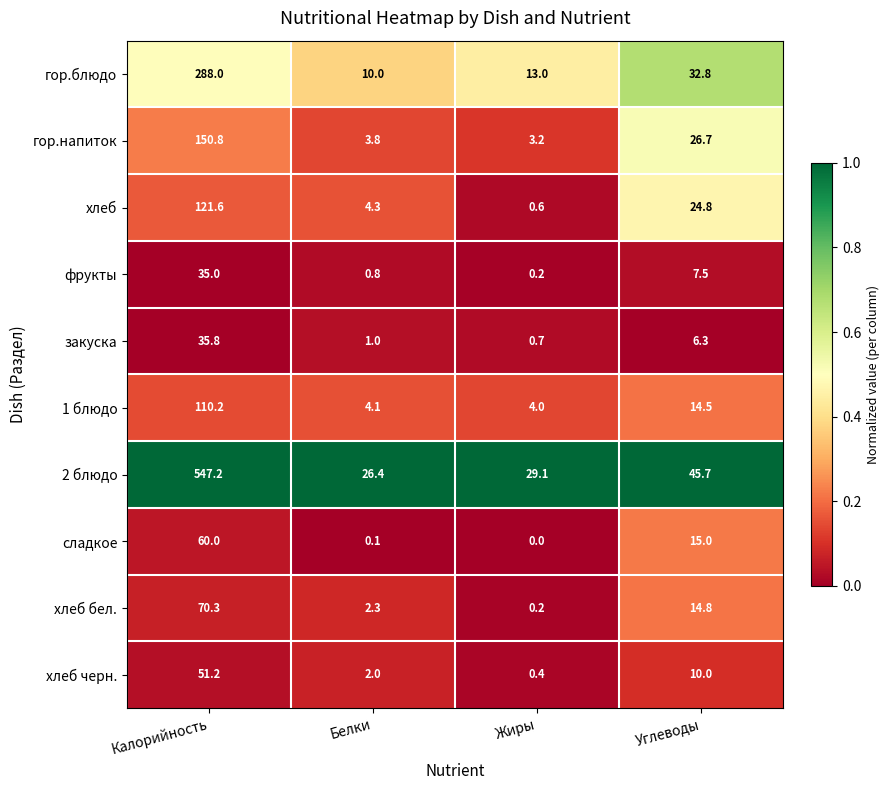

Rank the series at Белки from highest to lowest value.

2 блюдо, гор.блюдо, хлеб, 1 блюдо, гор.напиток, хлеб бел., хлеб черн., закуска, фрукты, сладкое